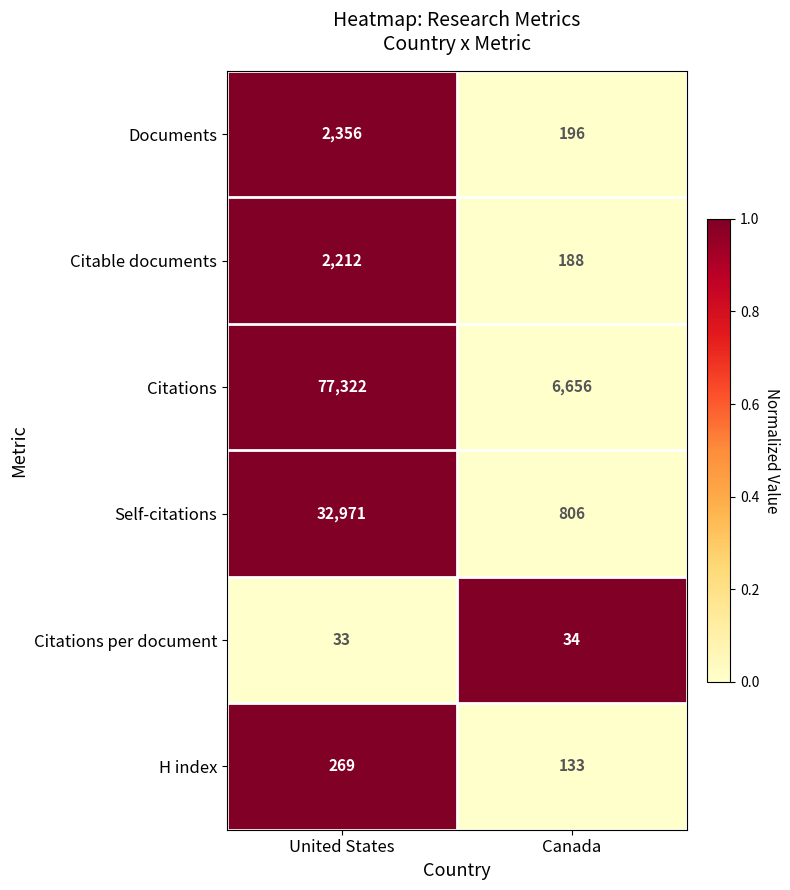

Which series has the largest total across all categories?

Citations